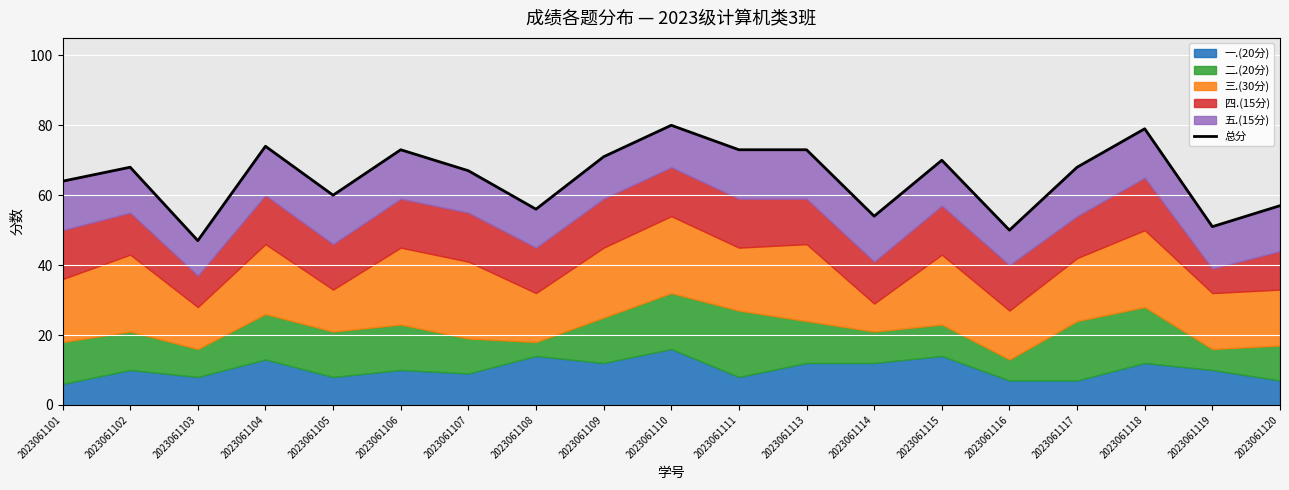

What value does the data have at 2023061117, to the nearest 5?

70